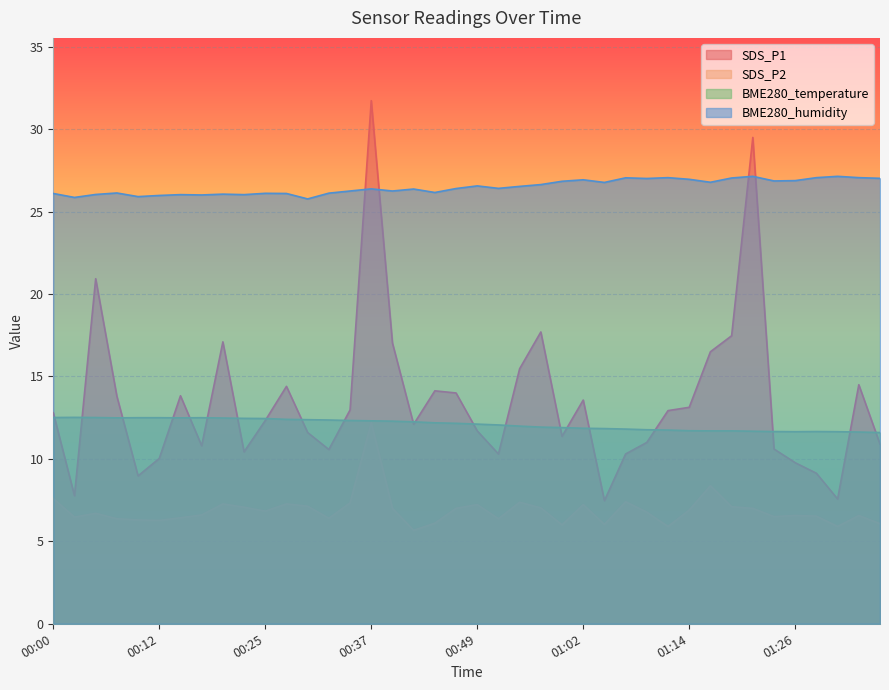

True or false: SDS_P2 and BME280_temperature cross at least once.

False